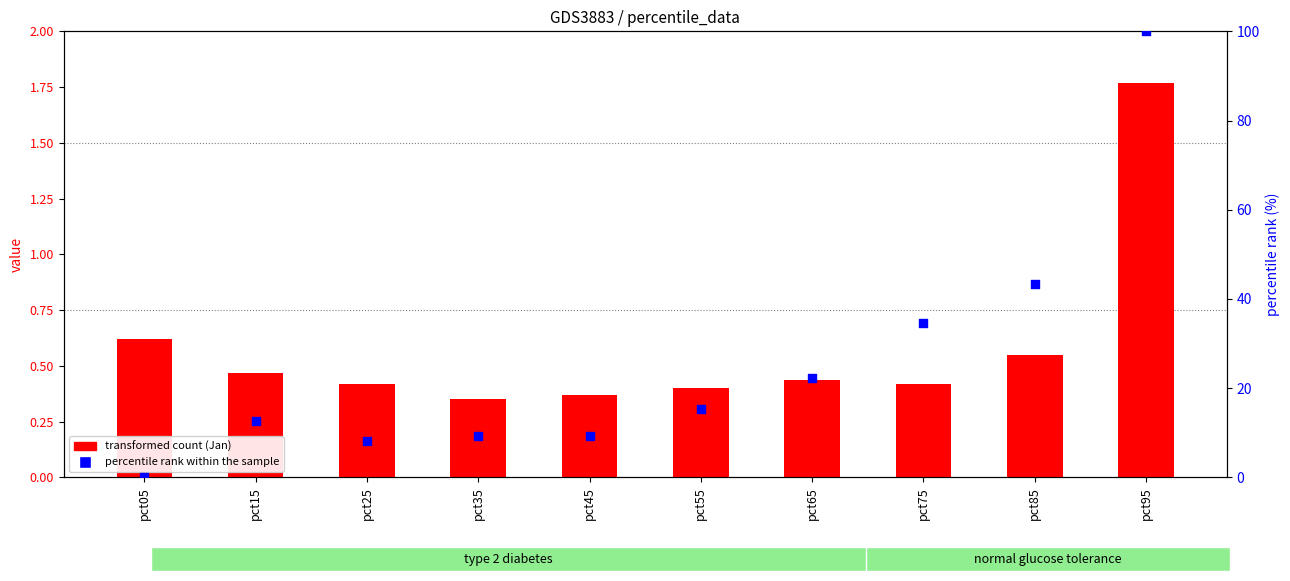

Which series contains the highest Y value?

percentile rank within the sample